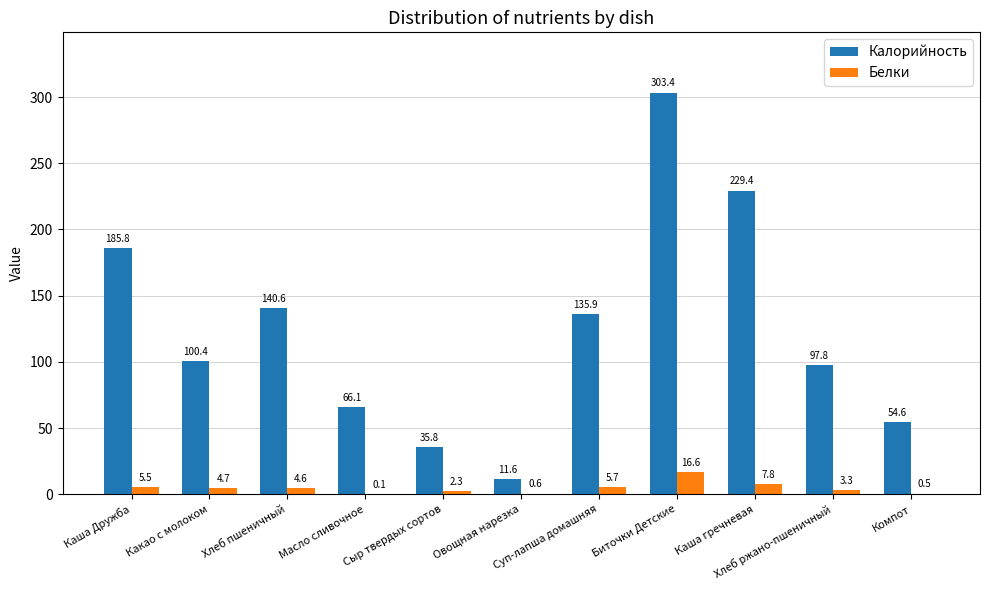

Which category has the highest value across all series?

Биточки Детские